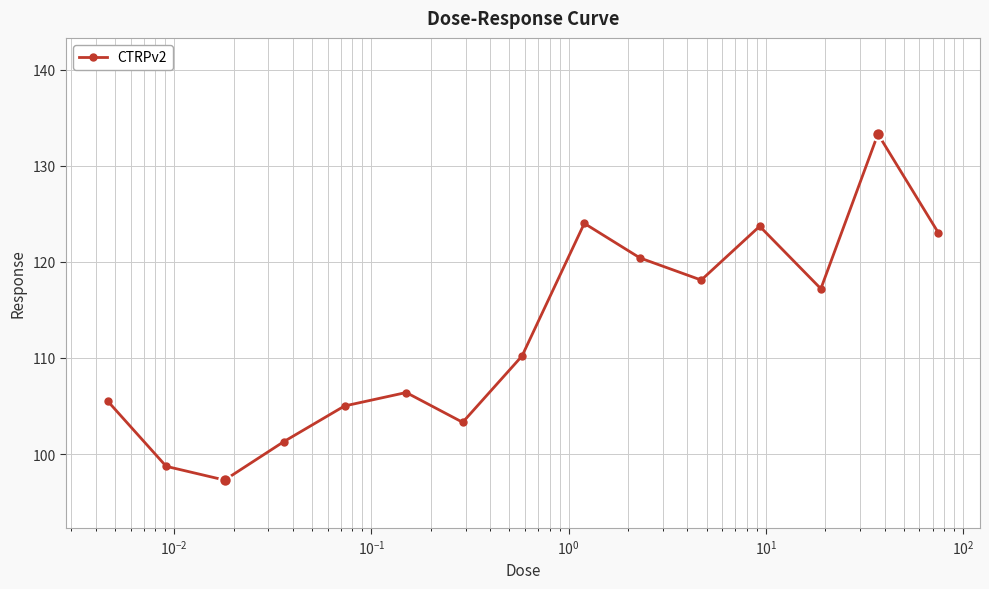

Count the number of categories in the chart.

15